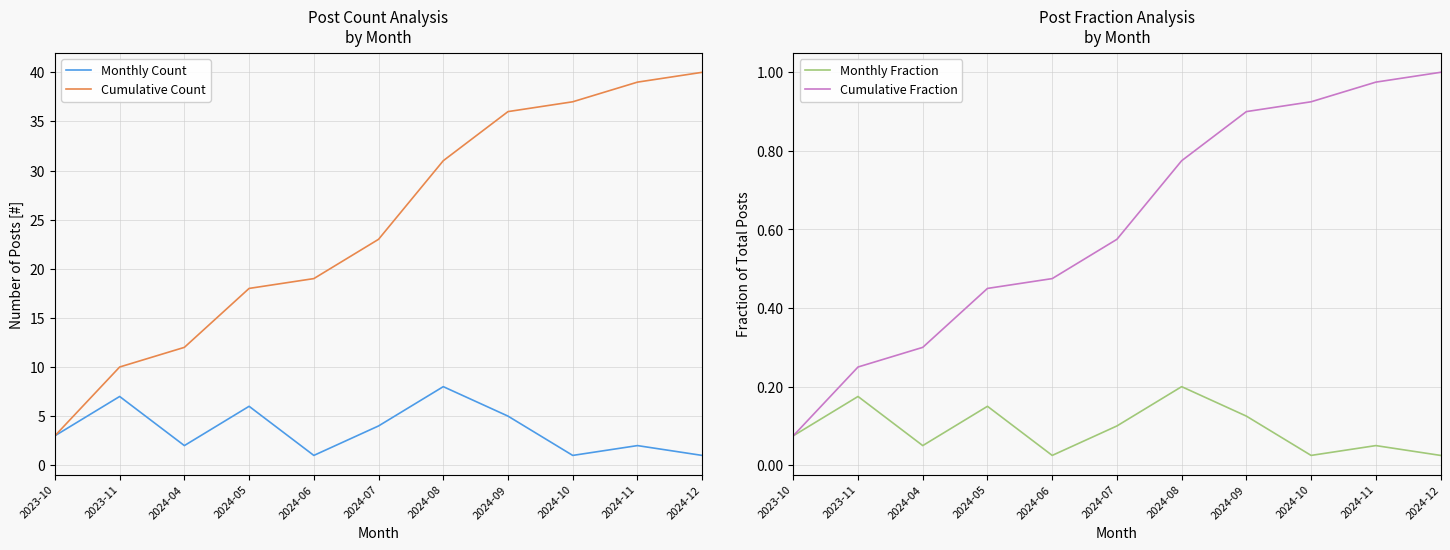

The Monthly Fraction series shows 0.0 at 2024-10. True or false?

False